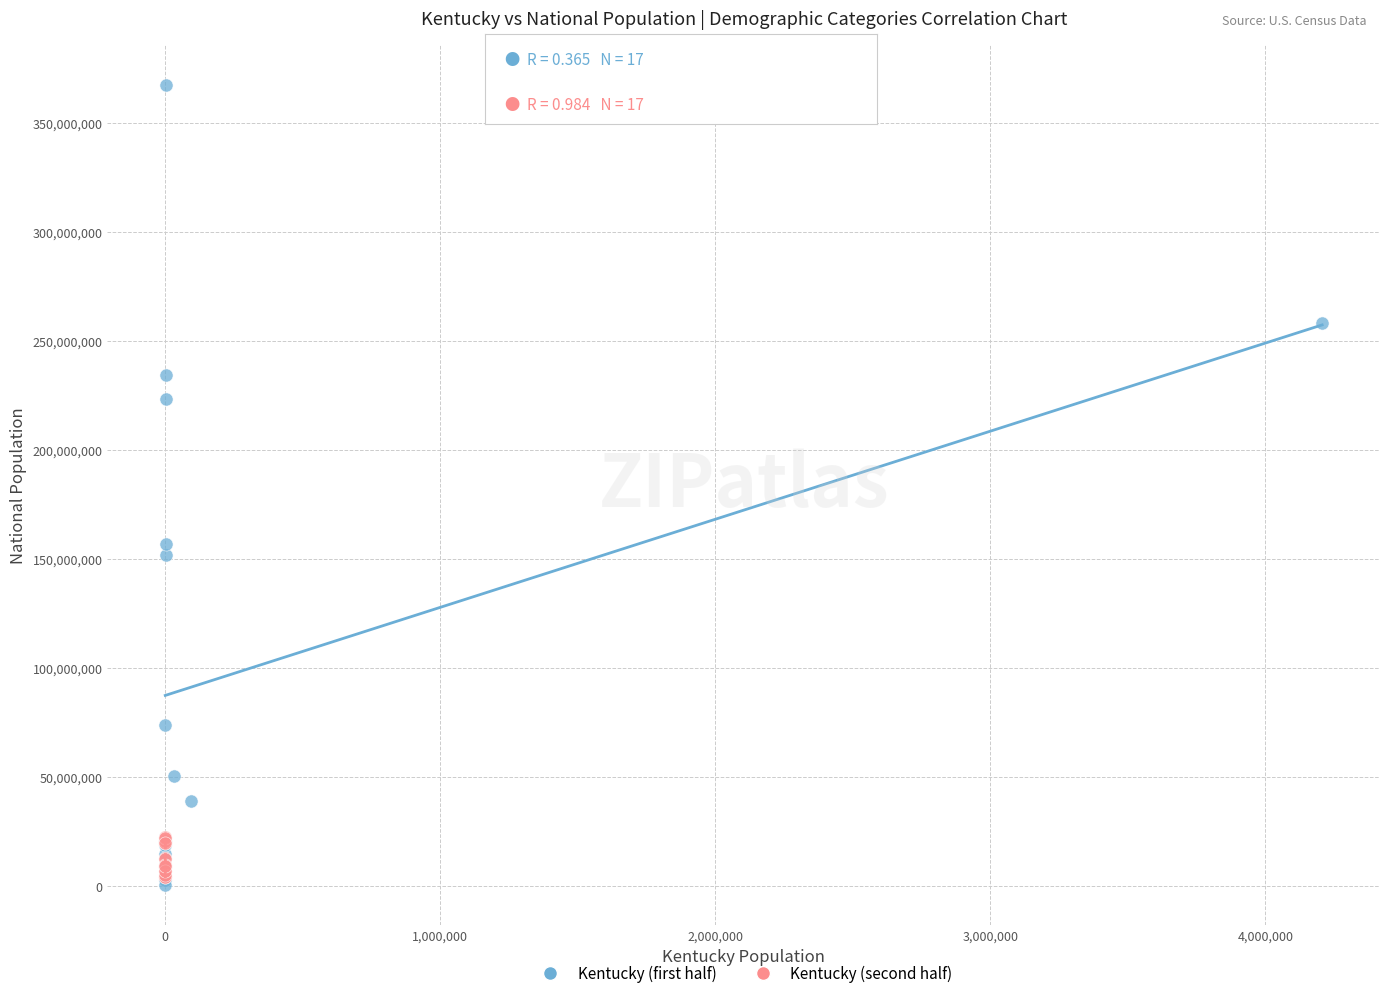

Which series reaches the maximum Y coordinate?

Kentucky (first half)